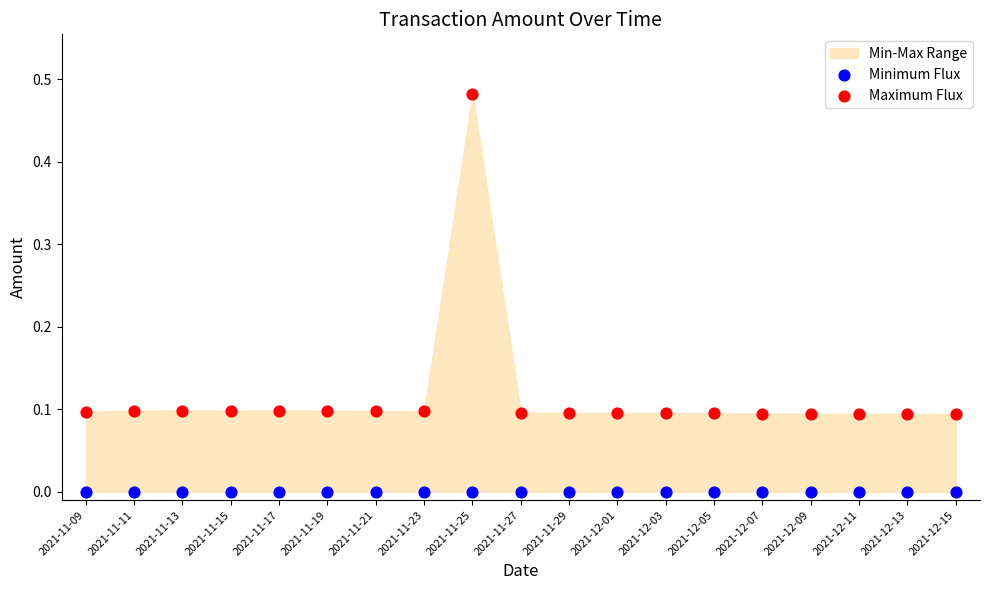

Which series contains the lowest Y value?

Minimum Flux